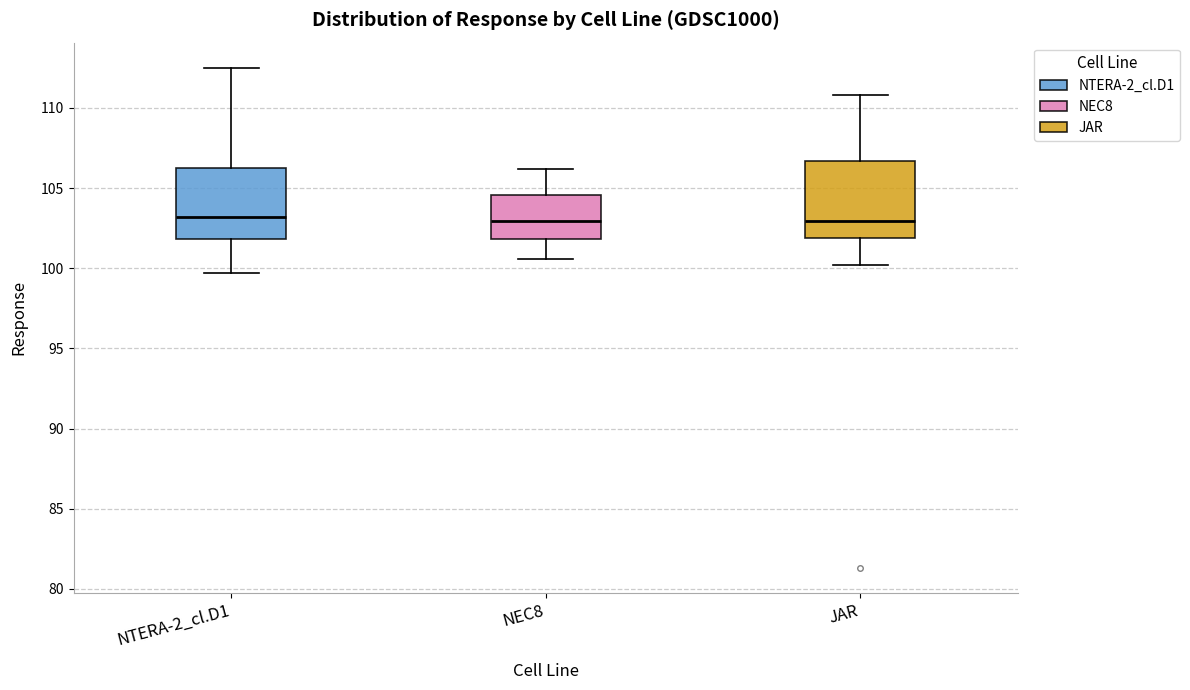

Where does the median line of the box for JAR sit on the y-axis? The values are not printed on the chart, so give them approximately, as read against the axis.

103.0